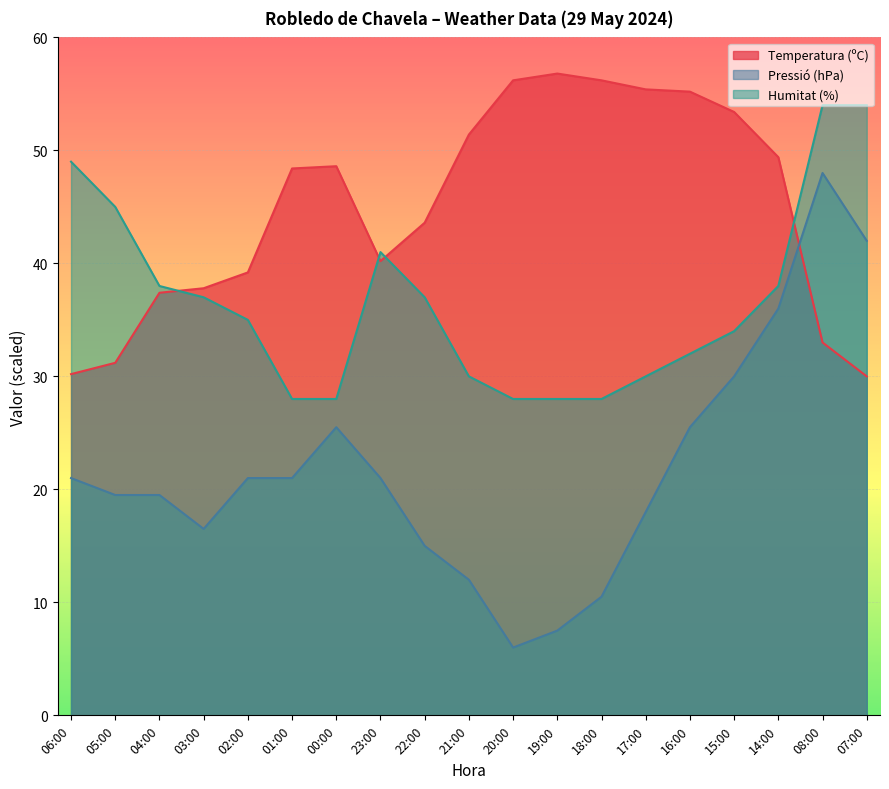

What is the smallest value displayed?

6.0